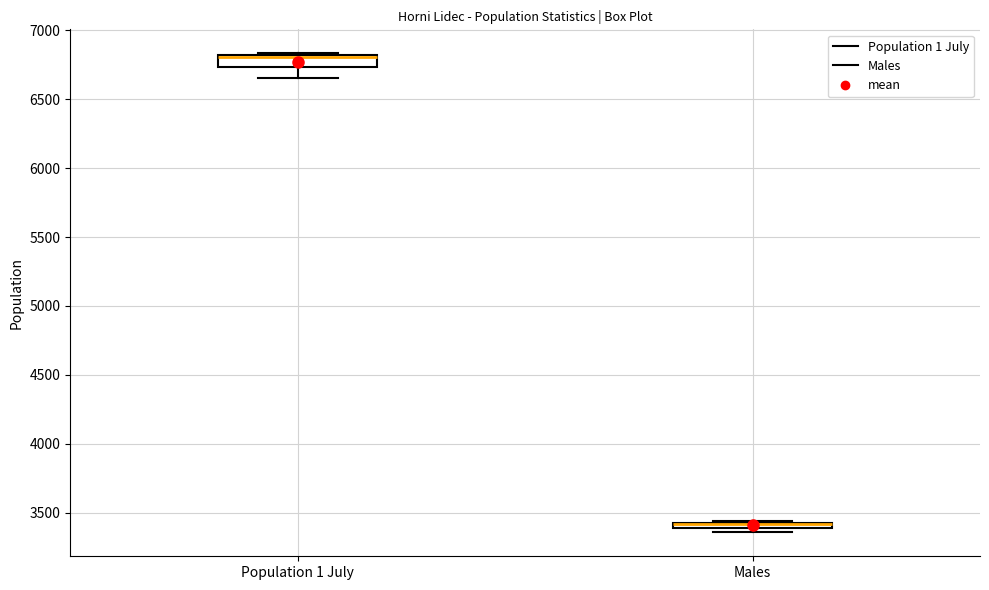

Where is the upper edge of the box for Males on the y-axis? The values are not printed on the chart, so give them approximately, as read against the axis.

3450